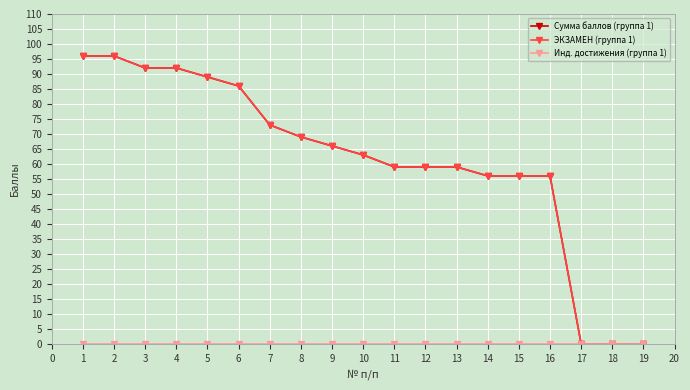

Does the chart have visible grid lines?

Yes